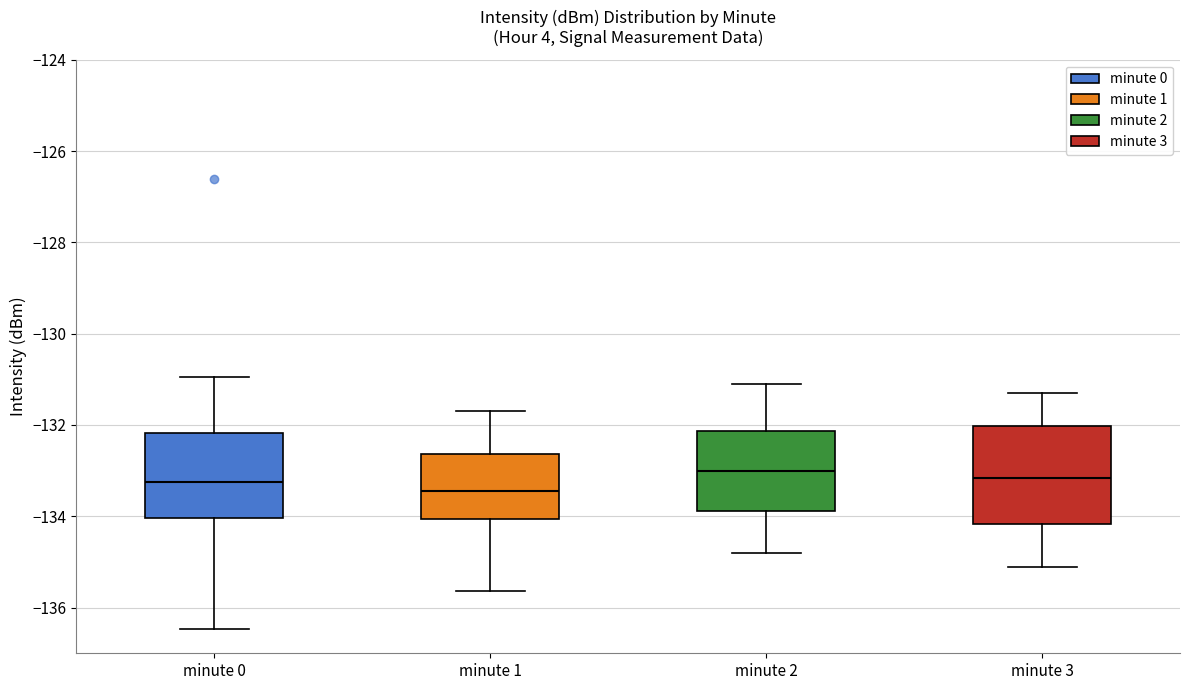

Where is the upper edge of the box for minute 0 on the y-axis? The values are not printed on the chart, so give them approximately, as read against the axis.

-132.2